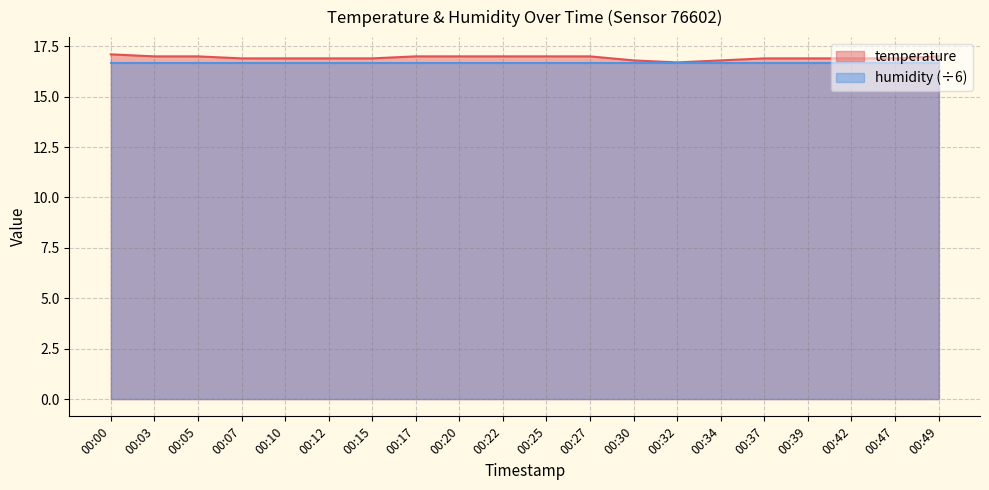

At which category does the data reach its first local valley?

00:32